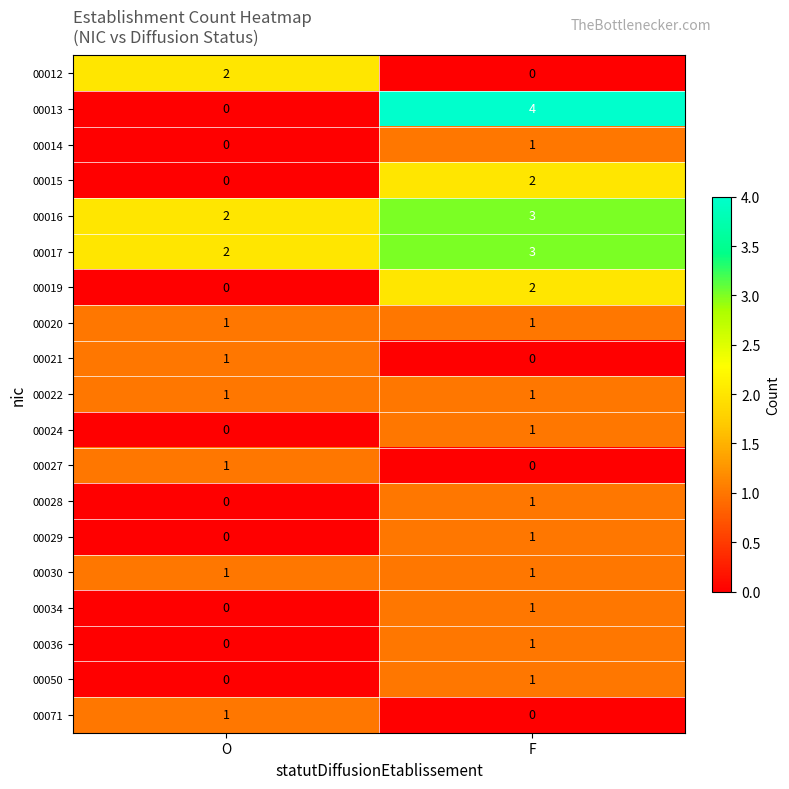

At which label does 00015 reach its peak?

F